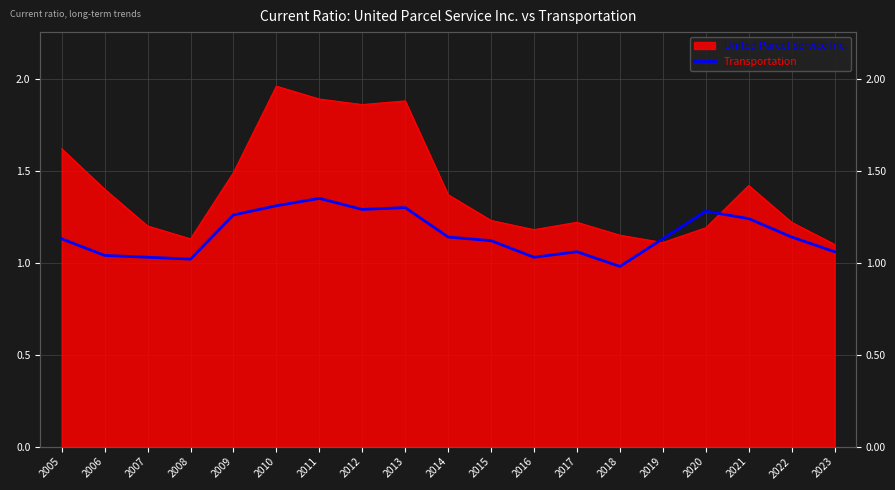

Reading left to right, what are all the values shown in this chart?

1.1	1.0	1.0	1.0	1.3	1.3	1.4	1.3	1.3	1.1	1.1	1.0	1.1	1.0	1.1	1.3	1.2	1.1	1.1